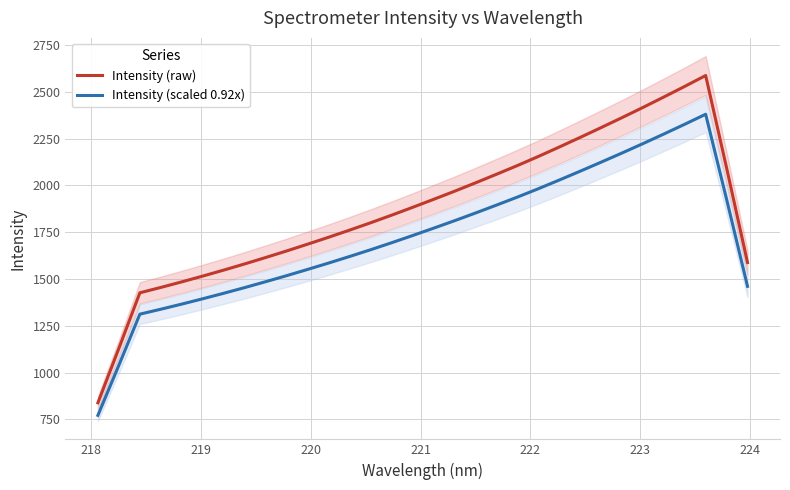

True or false: Intensity (raw) and Intensity (scaled 0.92x) intersect in this chart.

False